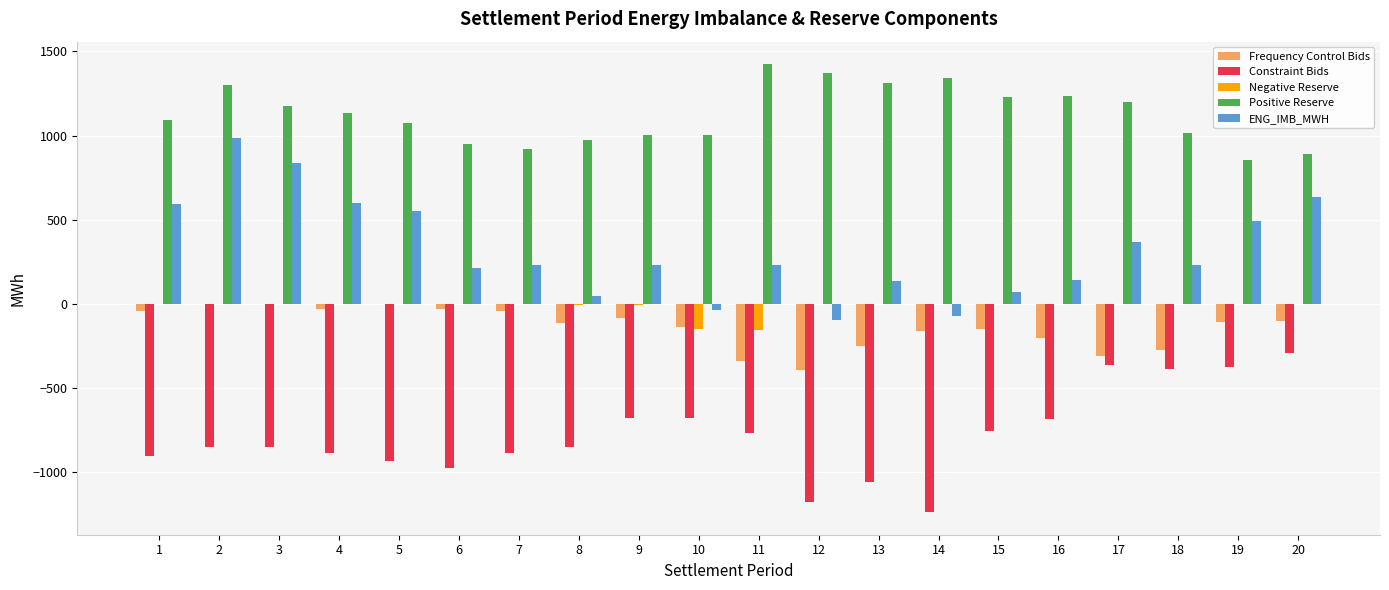

How many series are shown in this chart?

5